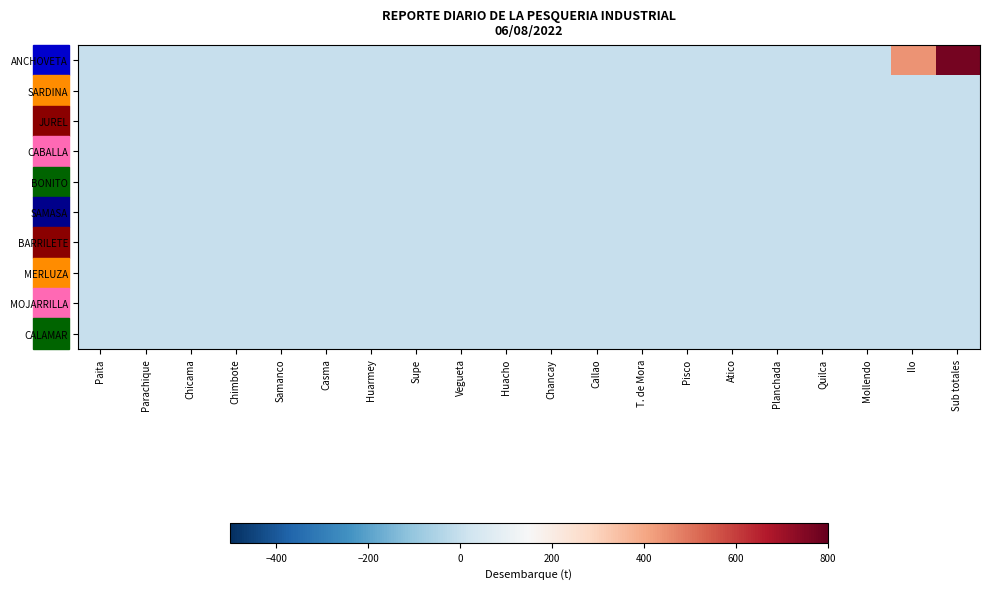

Between Callao and Paita, which is larger?

Callao